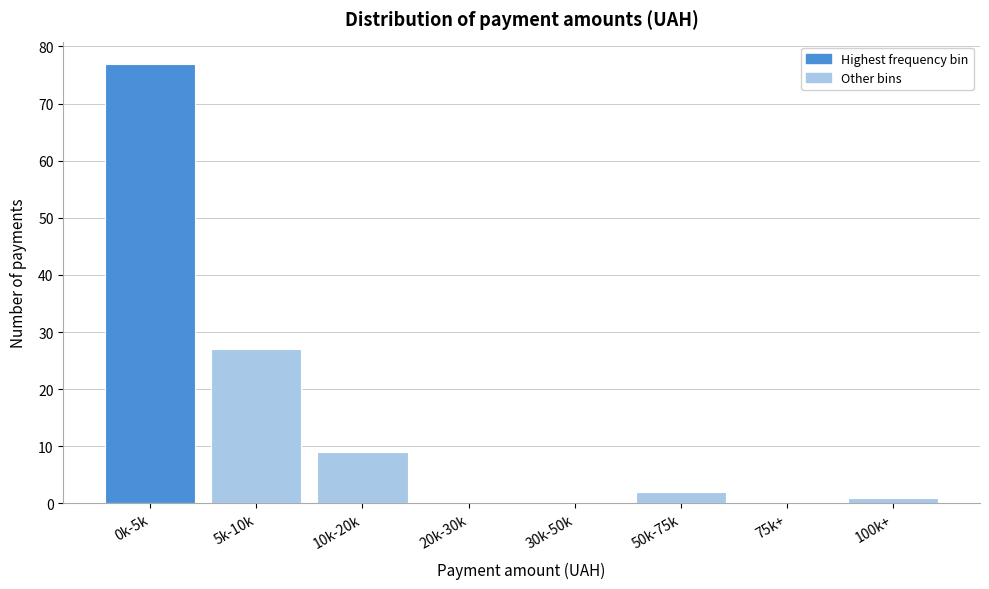

Reading left to right, list all the values displayed in this chart.

0k-5k=77	5k-10k=27	10k-20k=9	20k-30k=0	30k-50k=0	50k-75k=2	75k+=0	100k+=1